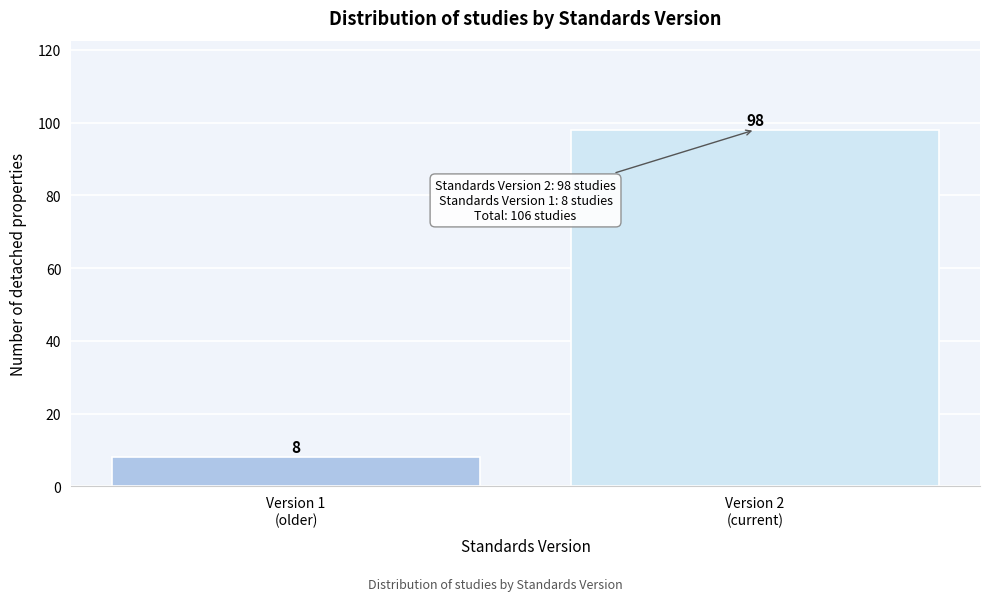

Reading left to right, what are all the values shown in this chart?

8	98